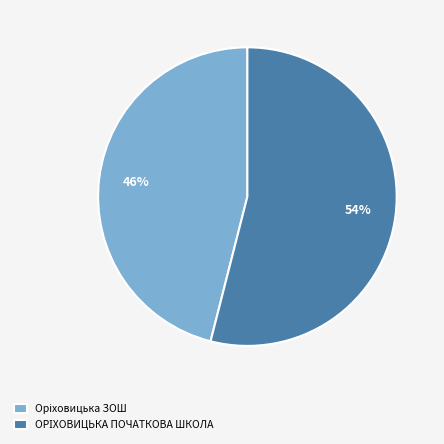

To the nearest percent, what is the difference between the largest and smallest slice percentages?

8%